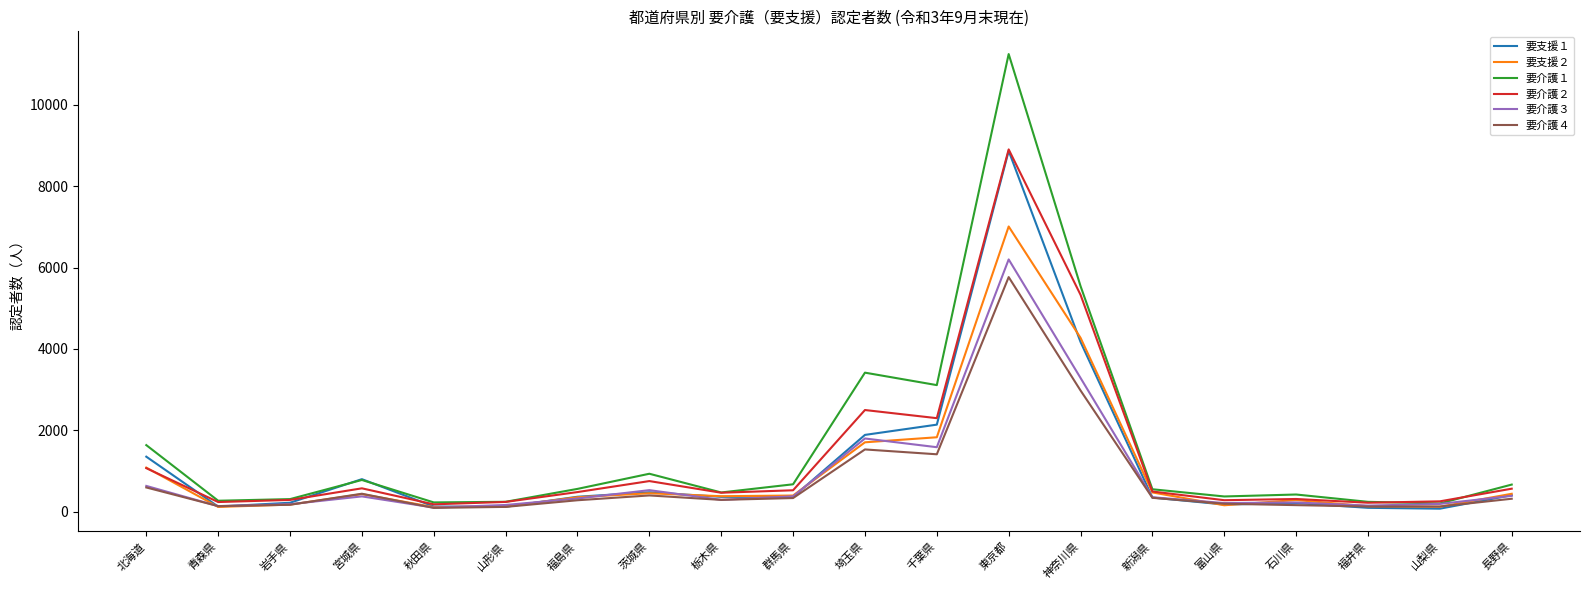

Which category has the highest value across all series?

東京都